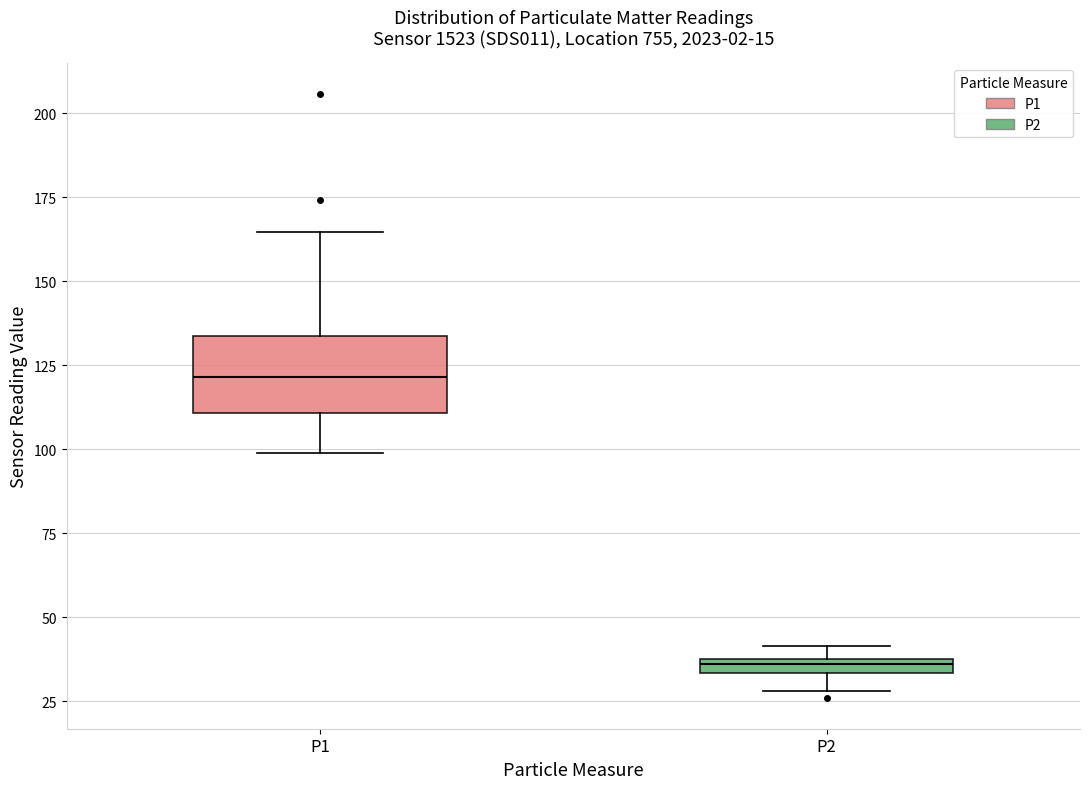

Which box is the tallest, from its lower edge to its upper edge?

P1